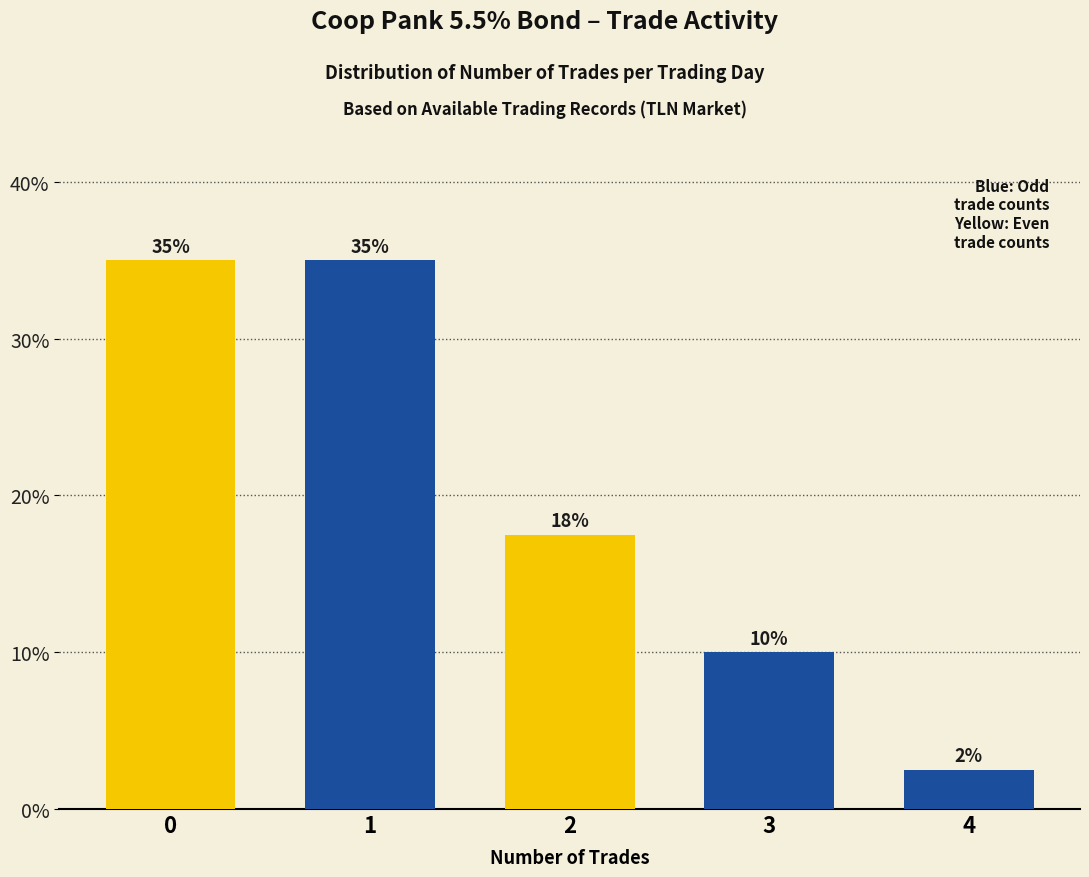

What is the change in value from 2 to 4?

-15.0